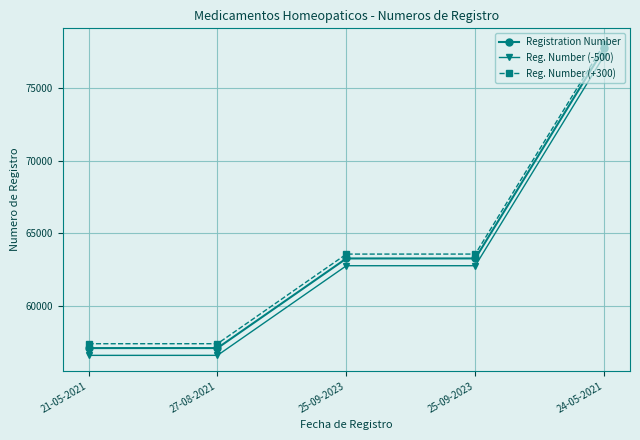

True or false: Reg. Number (-500) has a value of 56613 at 27-08-2021.

True